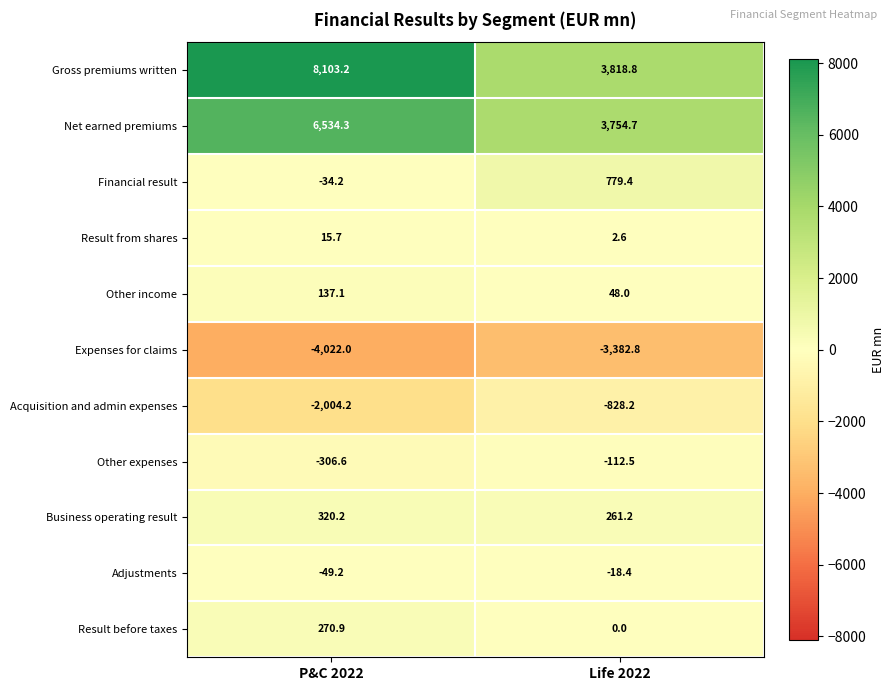

How many values in the Other income series exceed 137?

1